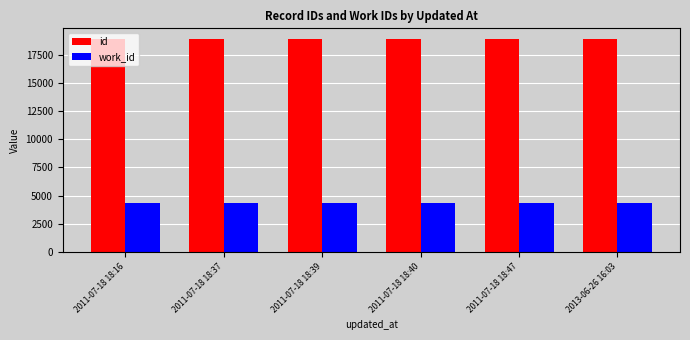

Which series has the largest total across all categories?

id